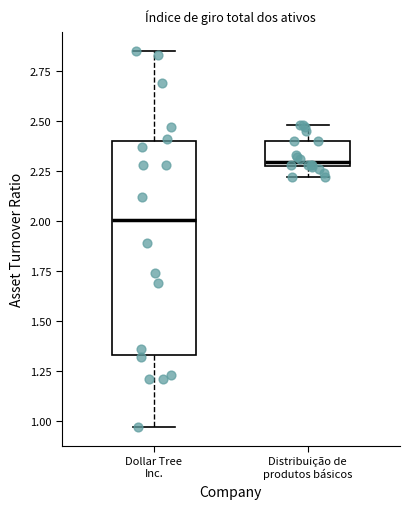

Reading left to right, transcribe this box plot: for each box, give where its median line is, the range the box spans, and where its two whiskers end, as read against the y-axis. The values are not printed on the chart, so give them approximately, as read against the axis.

Dollar Tree Inc.: median 2.00, box 1.35 to 2.40, whiskers 0.95 to 2.85
Distribuição de produtos básicos: median 2.30, box 2.25 to 2.40, whiskers 2.20 to 2.50